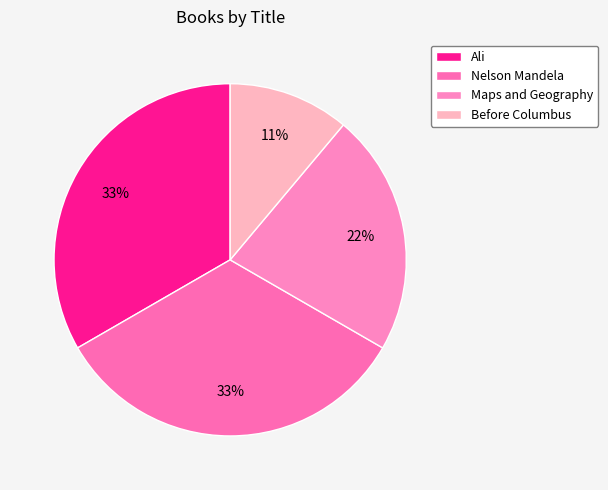

True or false: Maps and Geography accounts for 22% of the total.

True